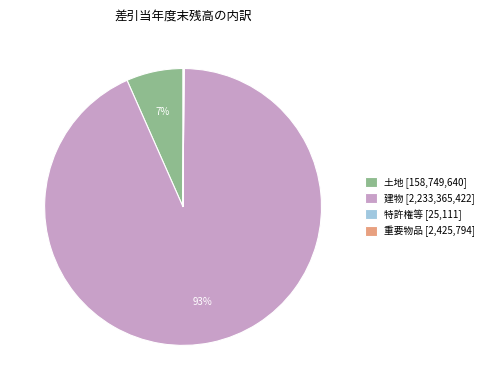

To the nearest percent, what percentage of the pie is 建物 [2,233,365,422]?

93%